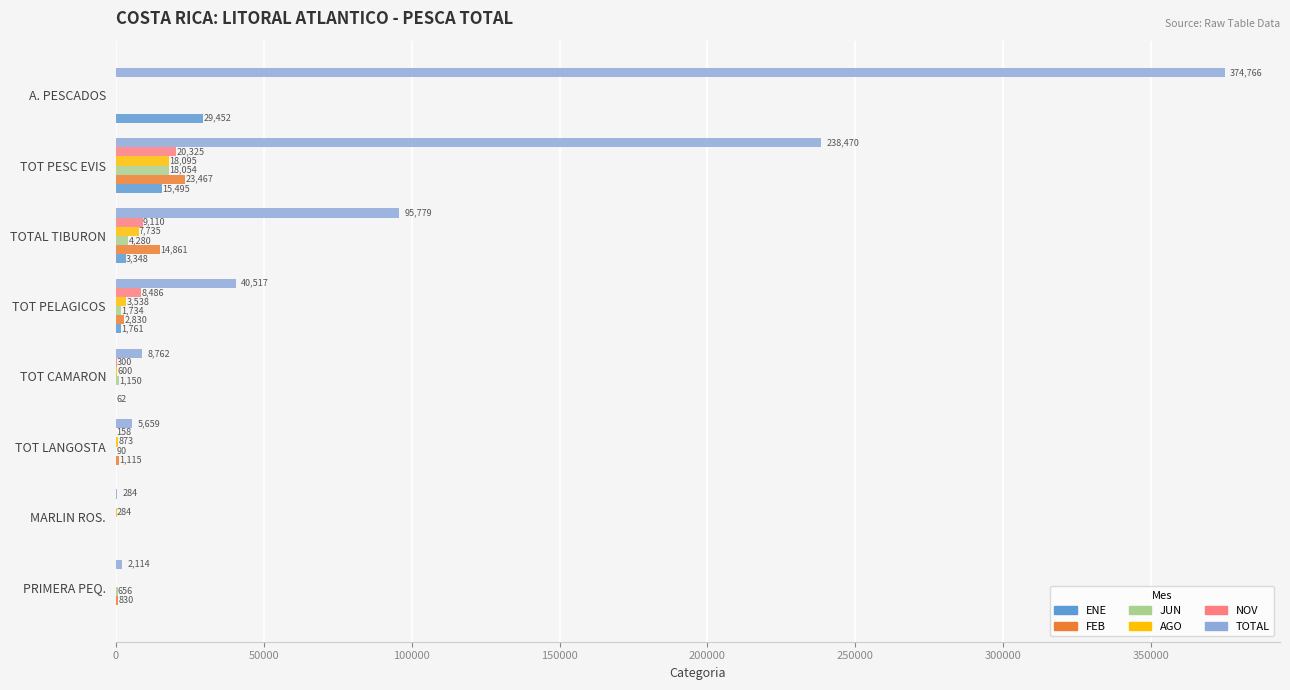

At which category does the chart reach its peak across all series?

A. PESCADOS